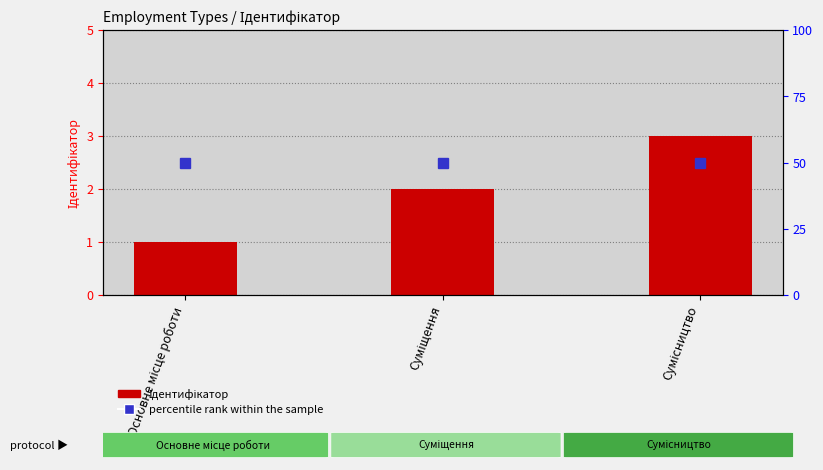

How many categories are shown in the chart?

3